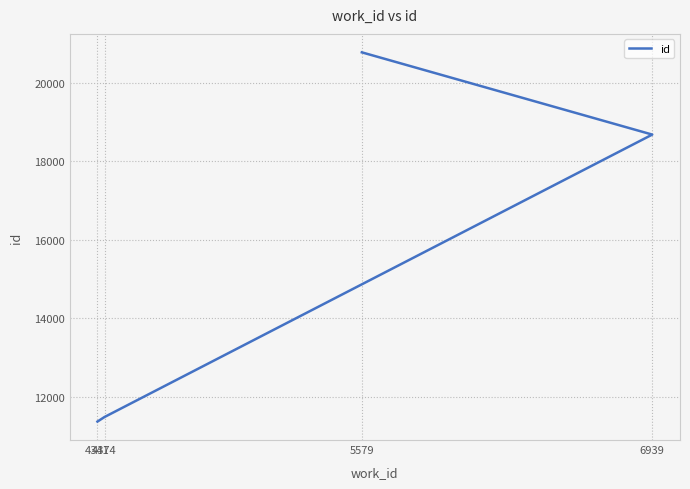

Reading right to left, list all the values displayed in this chart.

5579=20779	6939=18684	4374=11489	4341=11373